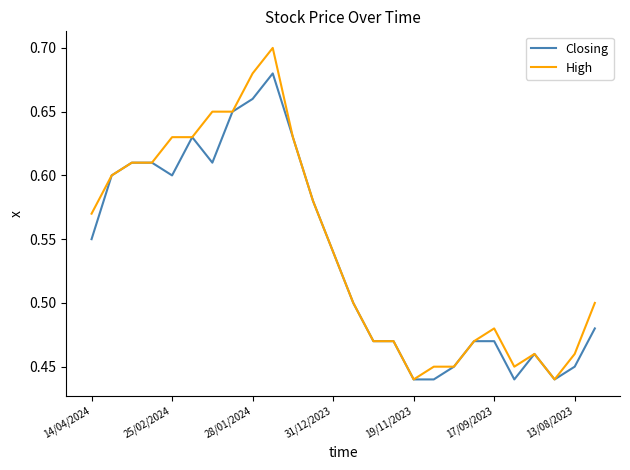

What is the sum of all Closing values?

13.9